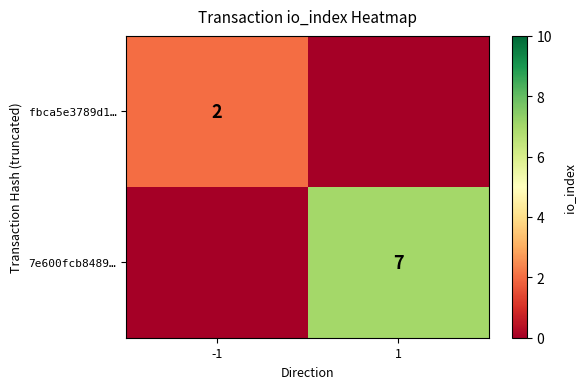

Is the value of fbca5e3789d1… at -1 greater than the value of 7e600fcb8489… at 1?

No